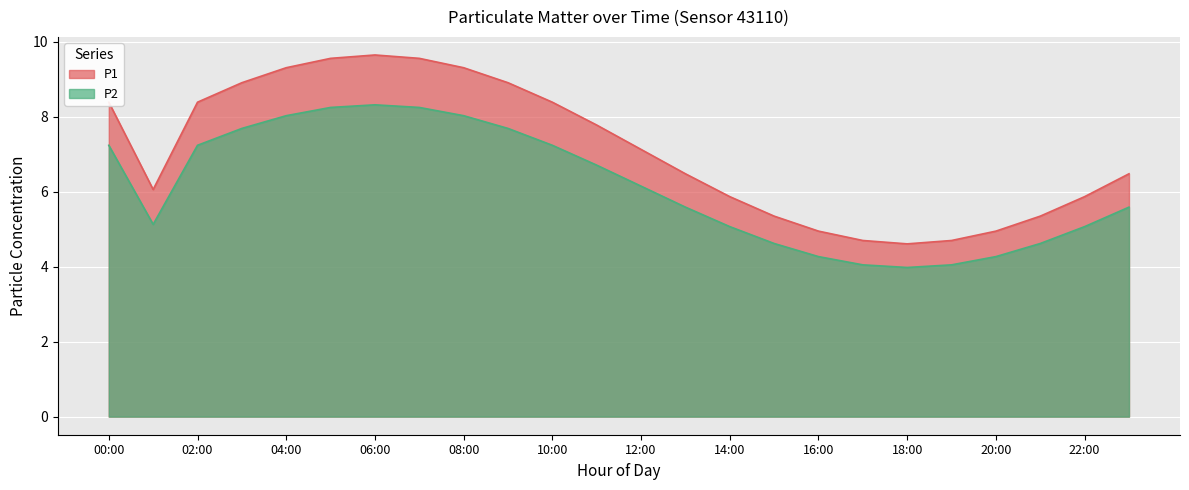

What is the total value across all series at 12:00?

13.3